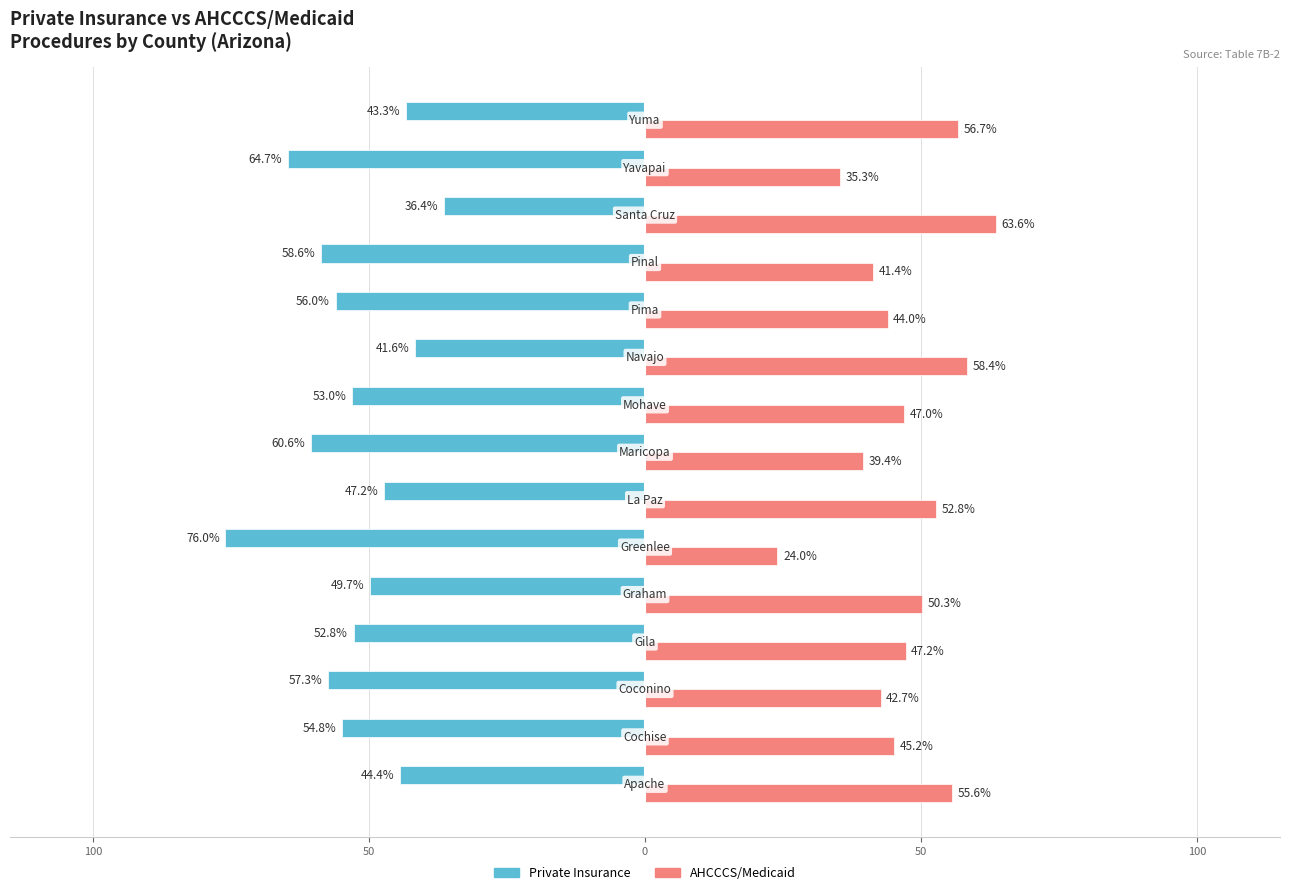

Reading right to left, what are all the values shown in this chart?

Private Insurance: -43.3	-64.7	-36.4	-58.6	-56.0	-41.6	-53.0	-60.6	-47.2	-76.0	-49.7	-52.8	-57.3	-54.8	-44.4
AHCCCS/Medicaid: 56.7	35.3	63.6	41.4	44.0	58.4	47.0	39.4	52.8	24.0	50.3	47.2	42.7	45.2	55.6